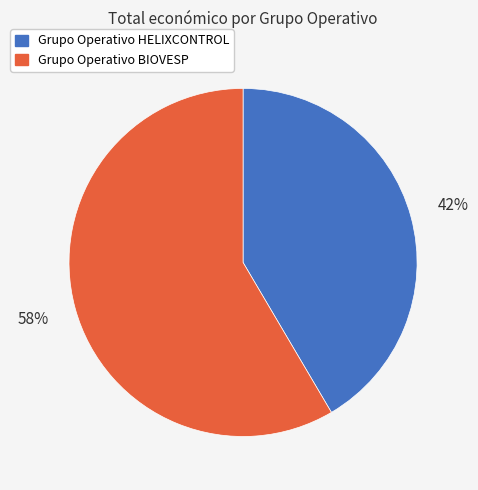

Approximately how many times larger is the value at Grupo Operativo BIOVESP compared to Grupo Operativo HELIXCONTROL?

1.4